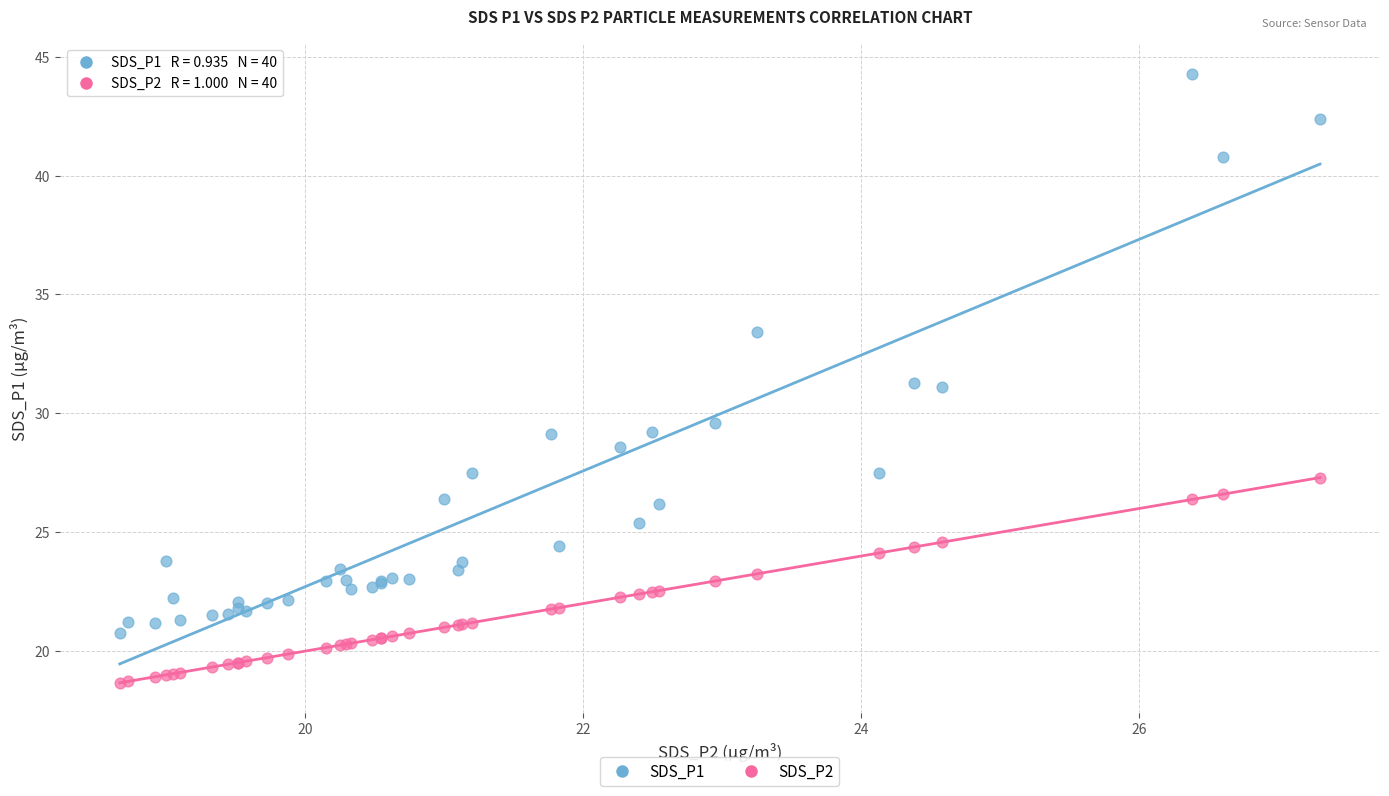

Which series contains the lowest Y value?

SDS_P2